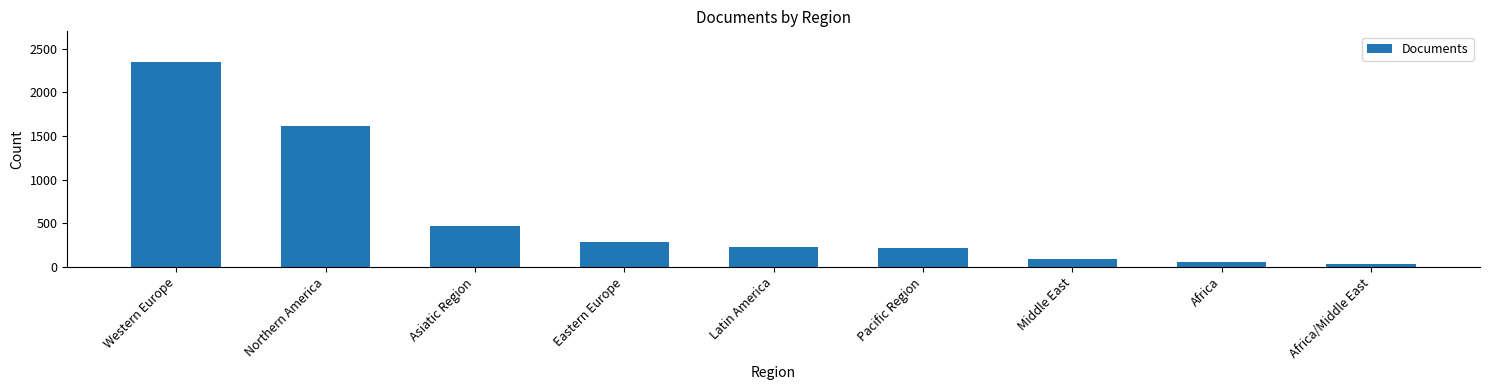

What is the label of the 7th bar from the left?

Middle East